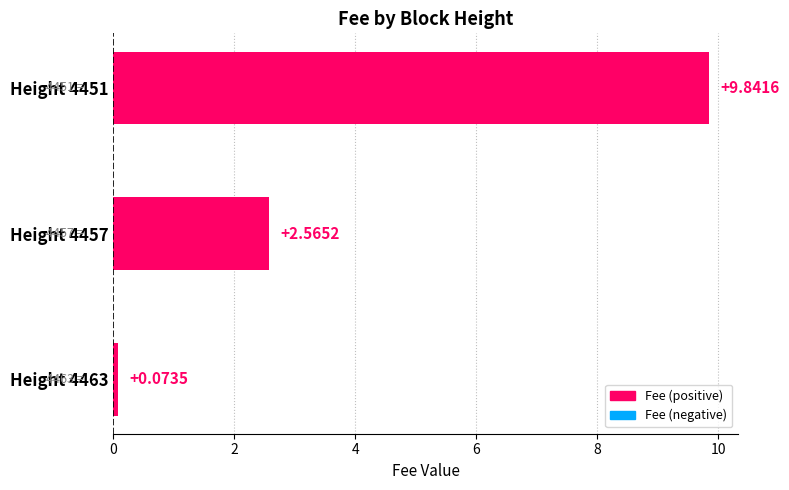

What is the change in value from Height 4463 to Height 4457?

+2.5